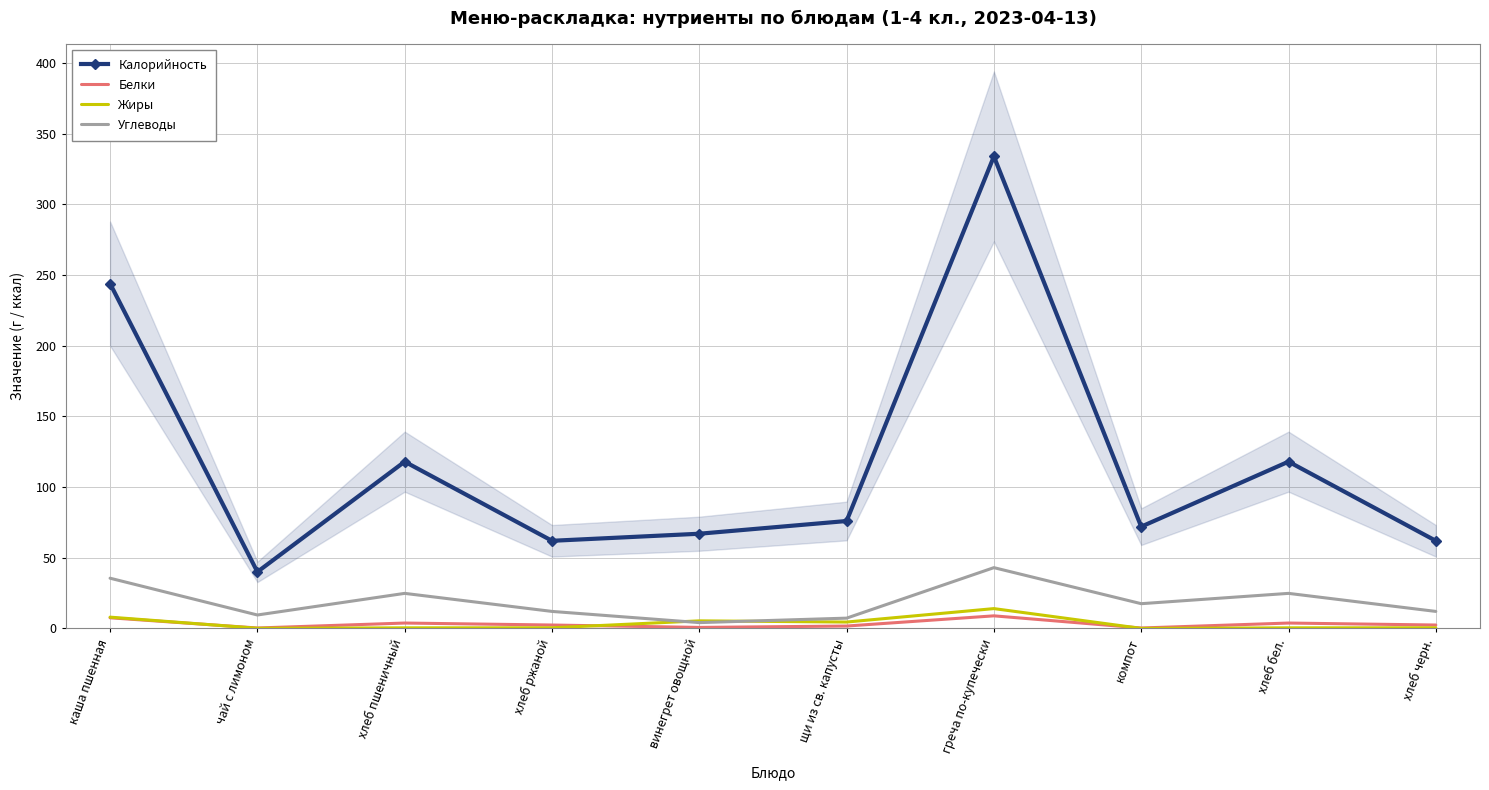

What is the average value of the Углеводы series?

19.1